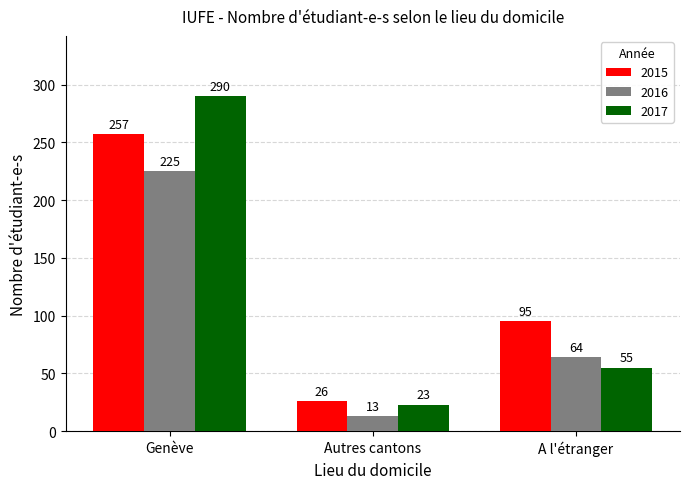

What is the spread (max minus min) of values at Autres cantons?

13